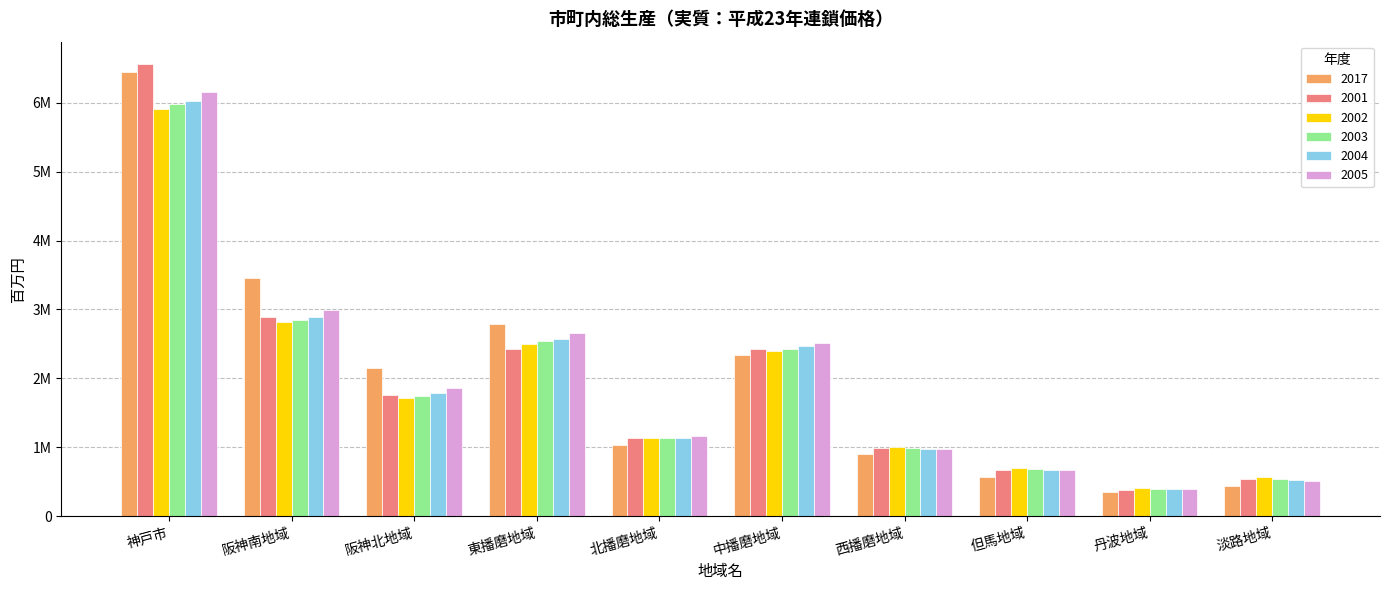

What are all the series names shown in the legend?

2017, 2001, 2002, 2003, 2004, 2005